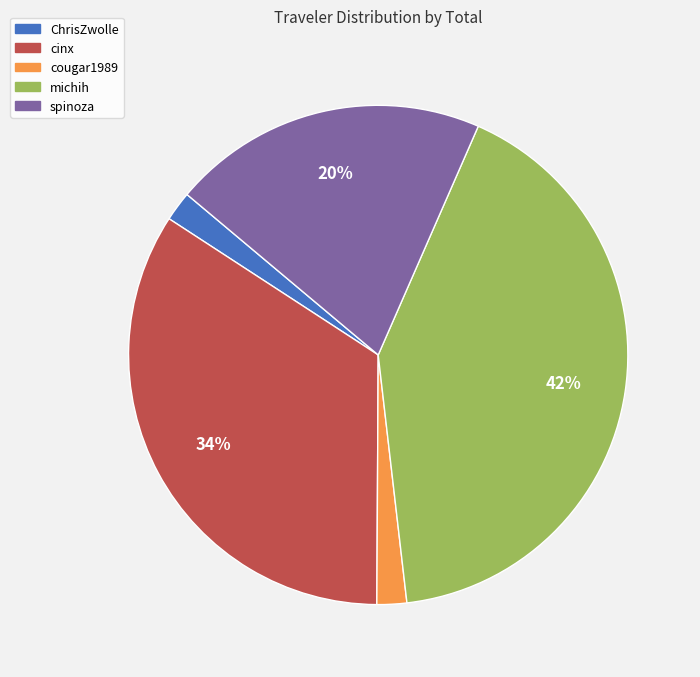

To the nearest percent, what is the combined percentage of ChrisZwolle and michih?

44%